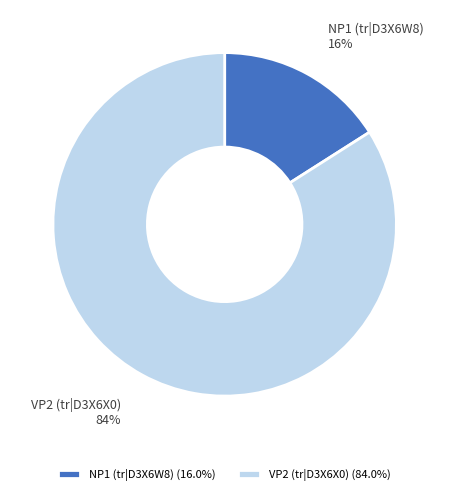

The NP1 (tr|D3X6W8) slice represents 6% of the pie. True or false?

False